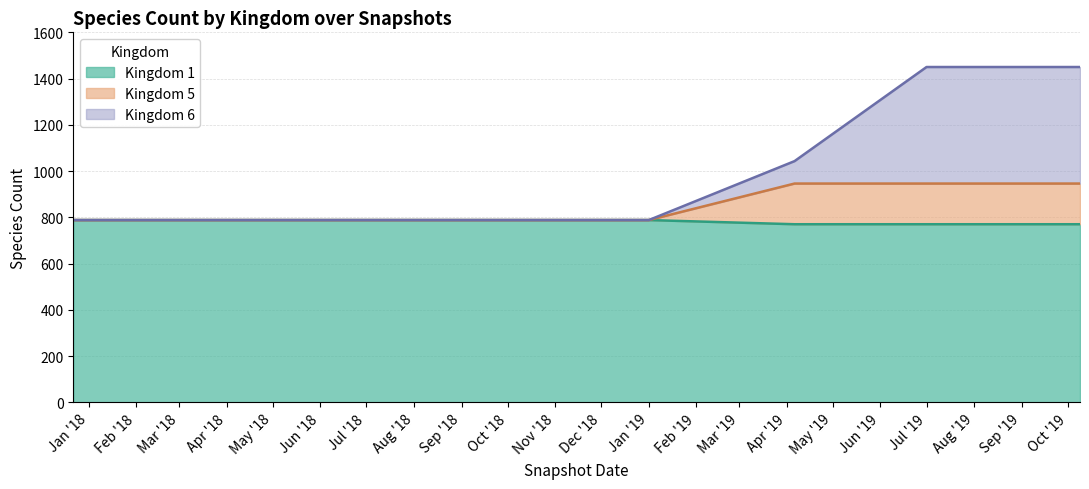

What is the difference between the maximum and second lowest values in the Kingdom 6 series?

662